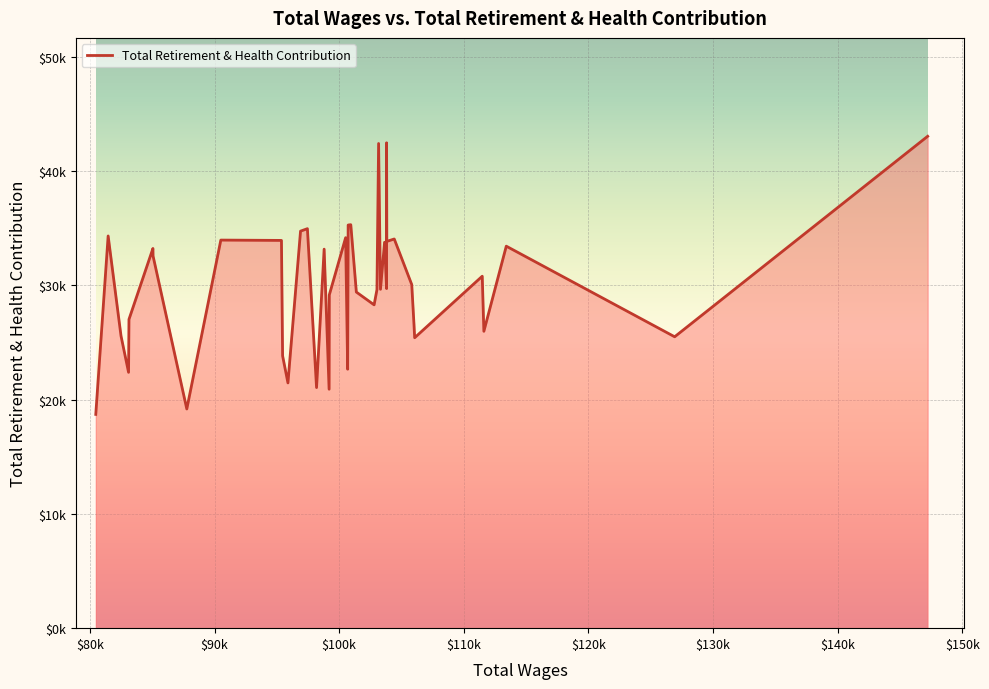

Rank the categories by value from highest to lowest.

0, 10, 14, 18, 19, 26, 27, 38, 21, 8, 31, 30, 9, 12, 2, 34, 24, 33, 4, 7, 11, 13, 15, 17, 22, 16, 35, 6, 3, 37, 1, 5, 29, 20, 36, 28, 25, 23, 32, 39